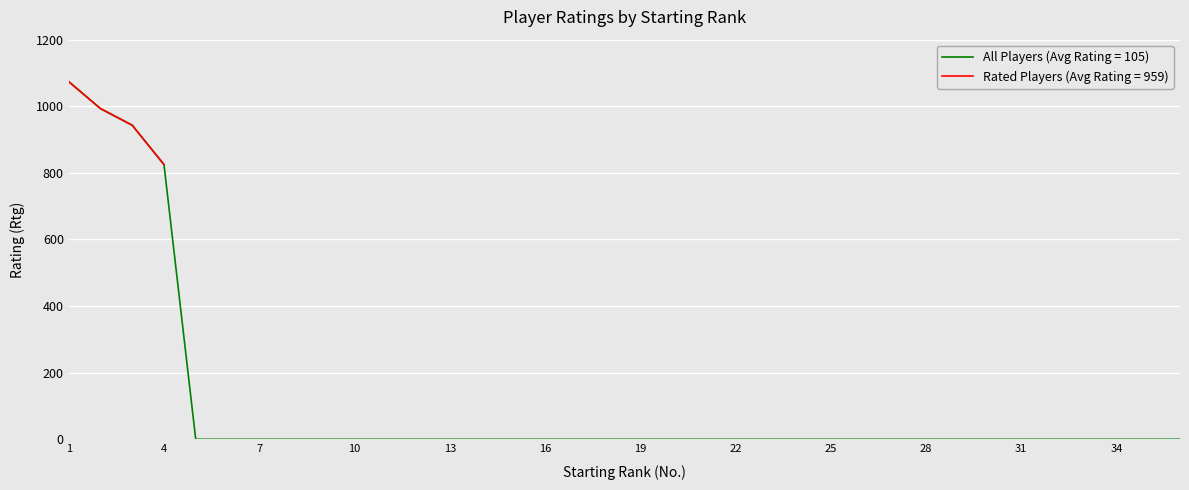

Where does the data first go above 993?

1